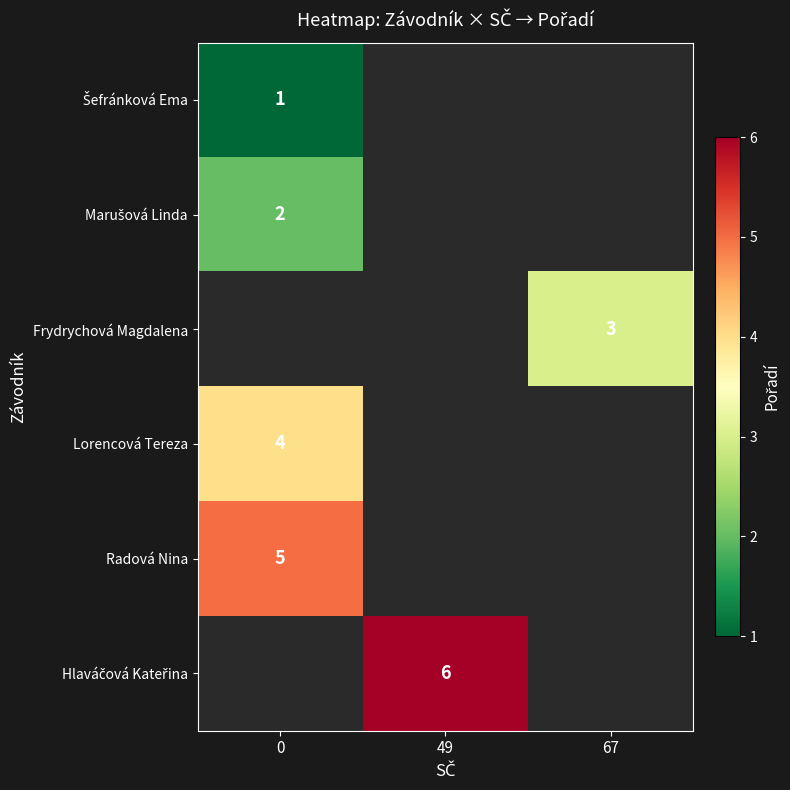

The Lorencová Tereza series shows 7 at 0. True or false?

False